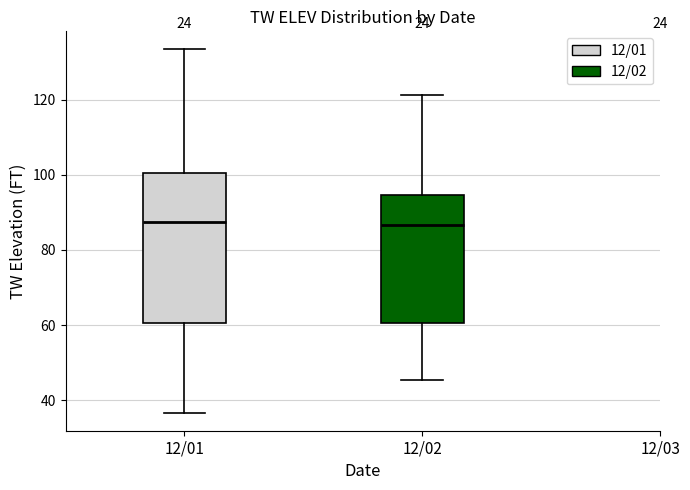

Reading left to right, read every box against the y-axis: the position of its median line, the range the box covers, and the ends of its whiskers. The values are not printed on the chart, so give them approximately, as read against the axis.

12/01: median 88, box 60 to 100, whiskers 36 to 134
12/02: median 86, box 60 to 94, whiskers 46 to 122